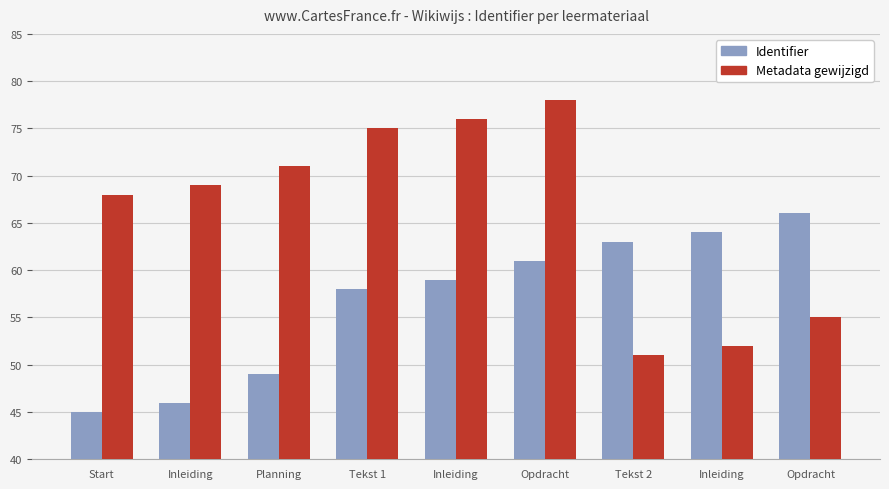

Is it true that Identifier equals 64 at Inleiding?

True